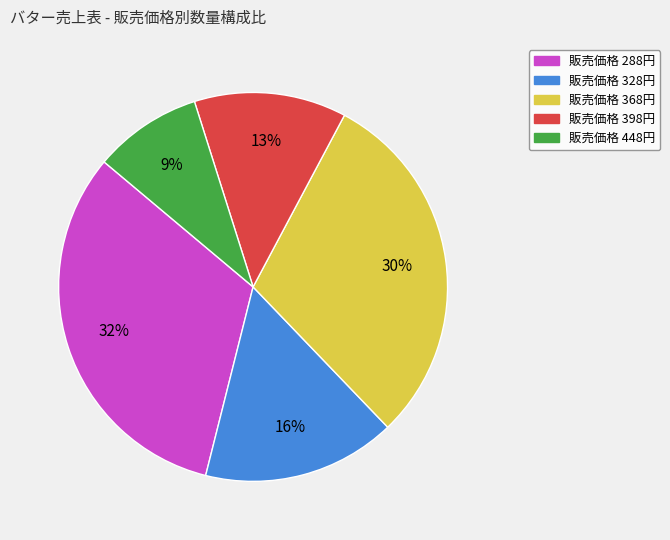

Is there any slice that represents more than half of the pie?

No